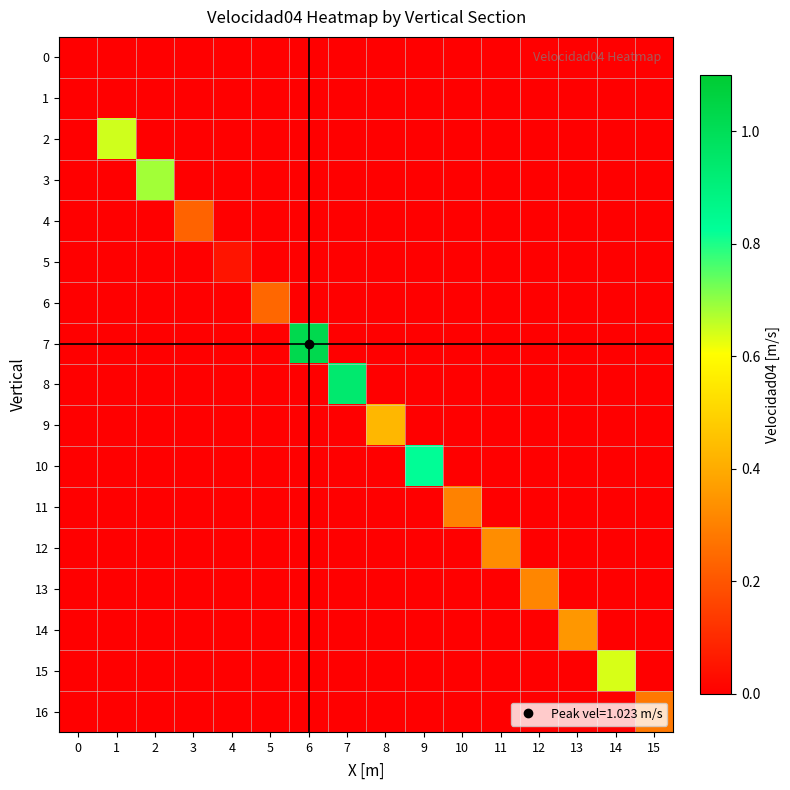

At 5, list the series in order from largest to smallest.

6, 0, 1, 2, 3, 4, 5, 7, 8, 9, 10, 11, 12, 13, 14, 15, 16